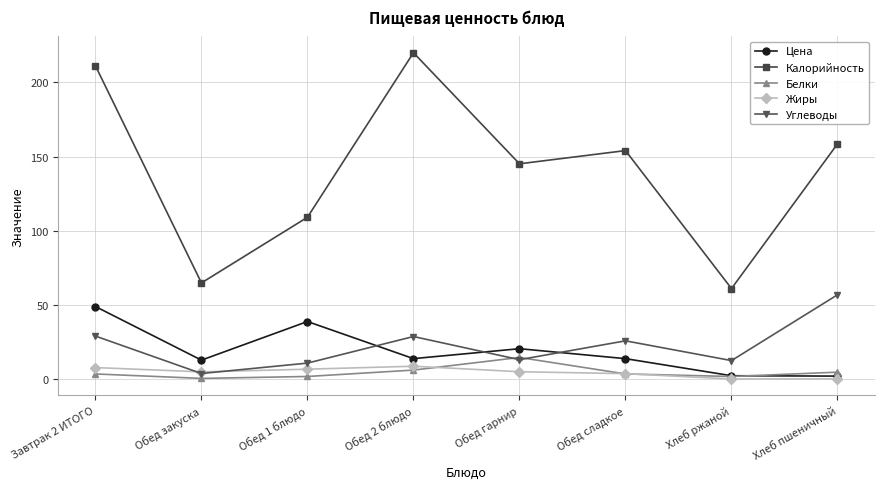

Which label corresponds to the largest value in the chart?

Обед 2 блюдо